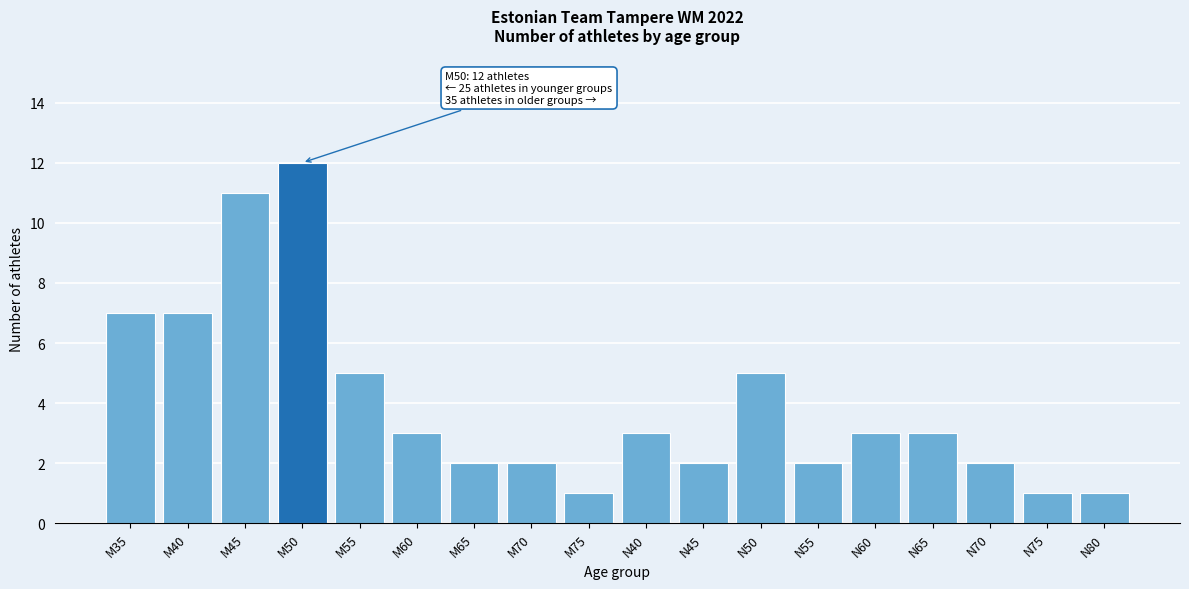

Reading left to right, transcribe all the data shown in this chart.

M35=7	M40=7	M45=11	M50=12	M55=5	M60=3	M65=2	M70=2	M75=1	N40=3	N45=2	N50=5	N55=2	N60=3	N65=3	N70=2	N75=1	N80=1